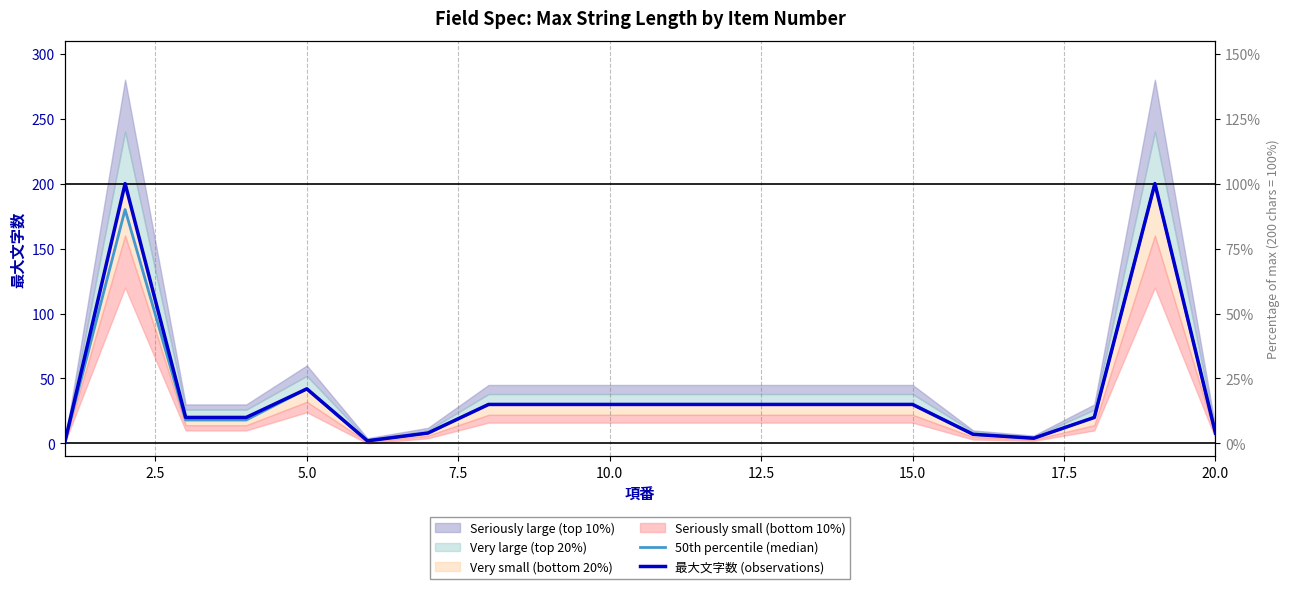

Is this an area chart (filled region under the line)?

No